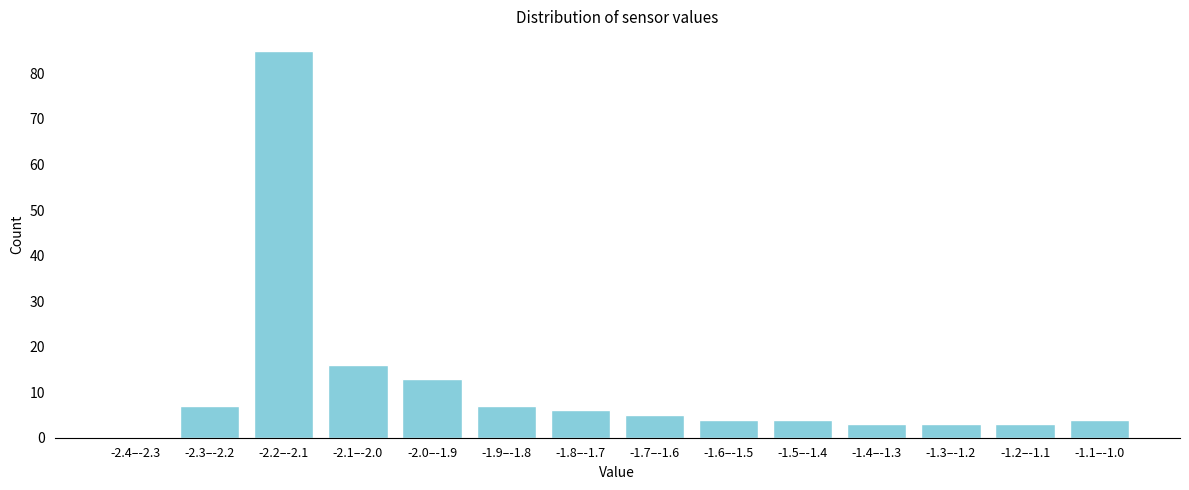

Reading left to right, extract all data points from this chart.

-2.4–-2.3=0	-2.3–-2.2=7	-2.2–-2.1=85	-2.1–-2.0=16	-2.0–-1.9=13	-1.9–-1.8=7	-1.8–-1.7=6	-1.7–-1.6=5	-1.6–-1.5=4	-1.5–-1.4=4	-1.4–-1.3=3	-1.3–-1.2=3	-1.2–-1.1=3	-1.1–-1.0=4